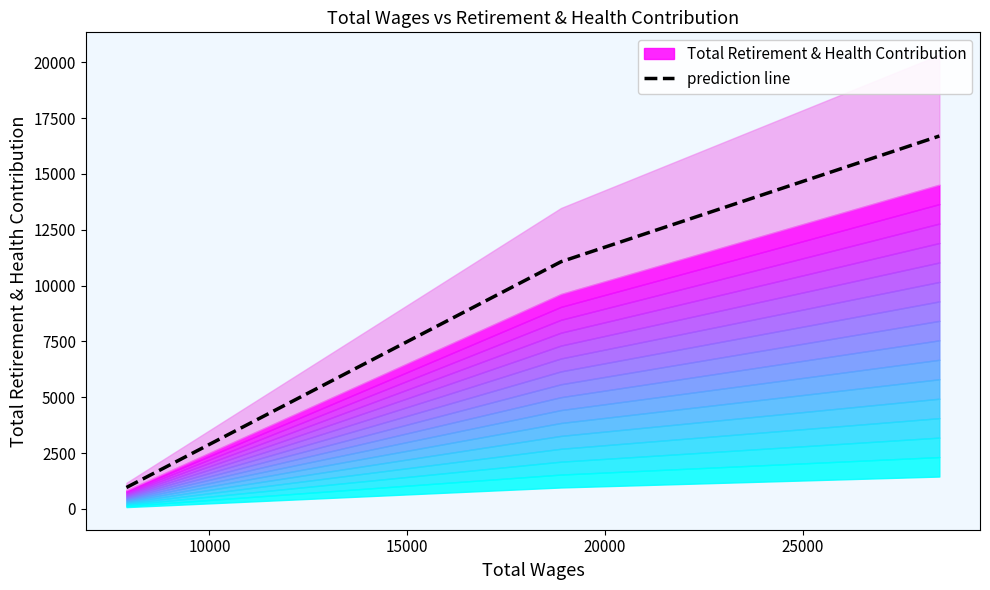

How many values are below 11069?

1